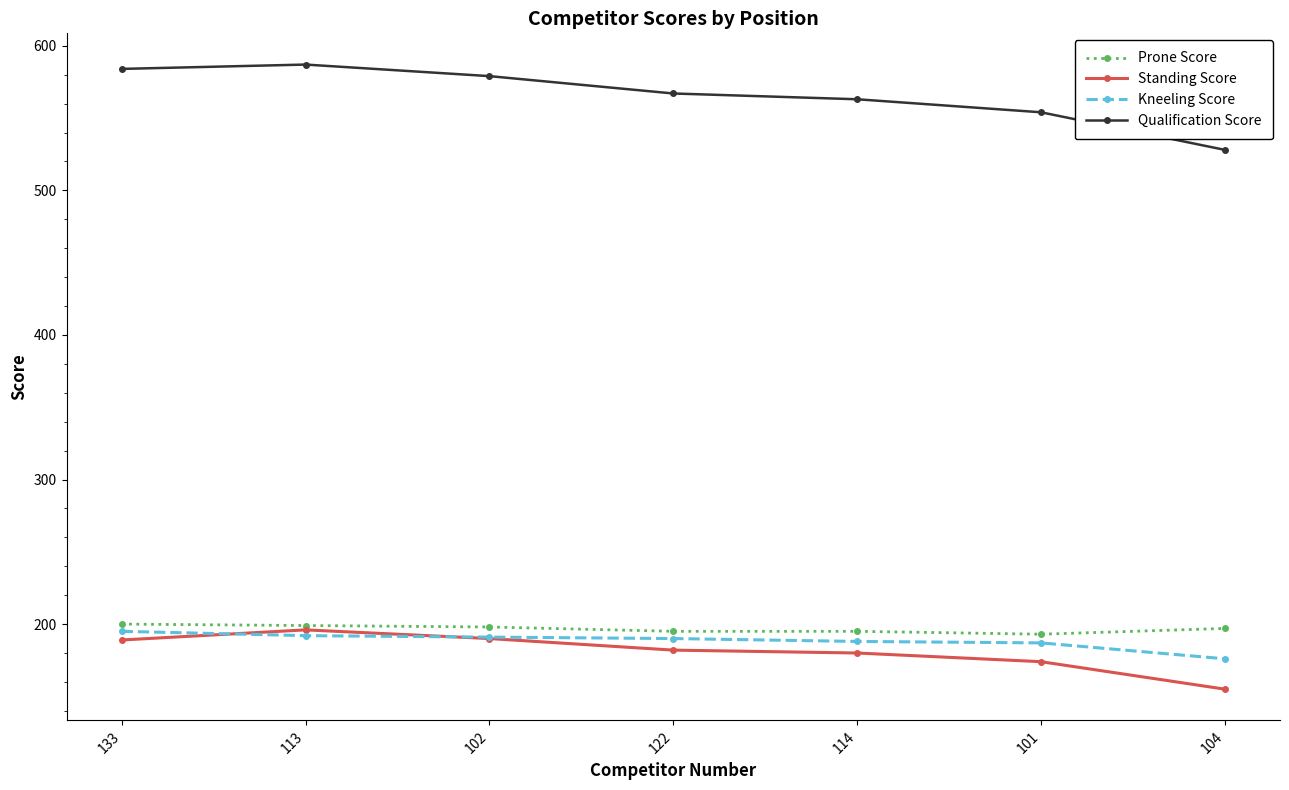

True or false: Prone Score and Qualification Score cross at least once.

False